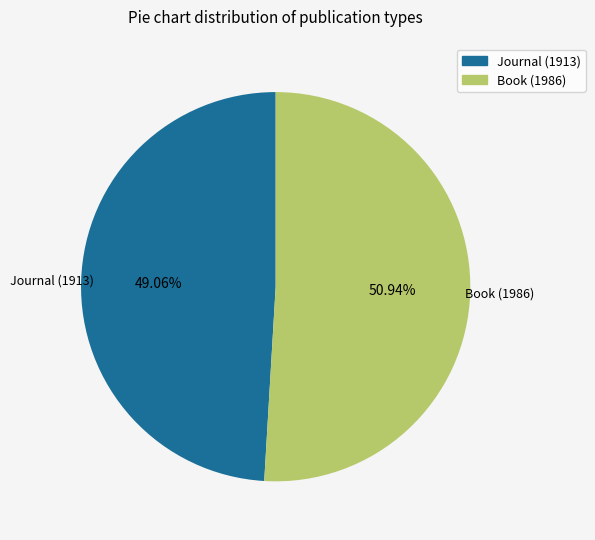

Between Book (1986) and Journal (1913), which is larger?

Book (1986)